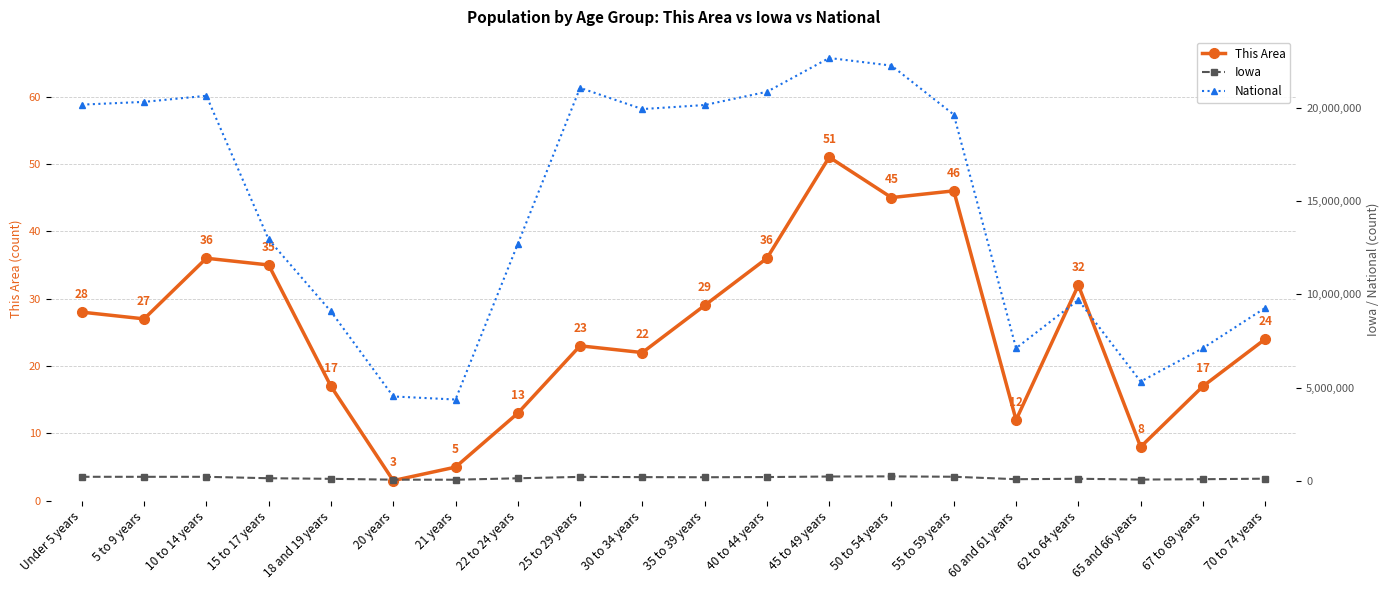

What is the label of the 17th point from the right?

15 to 17 years